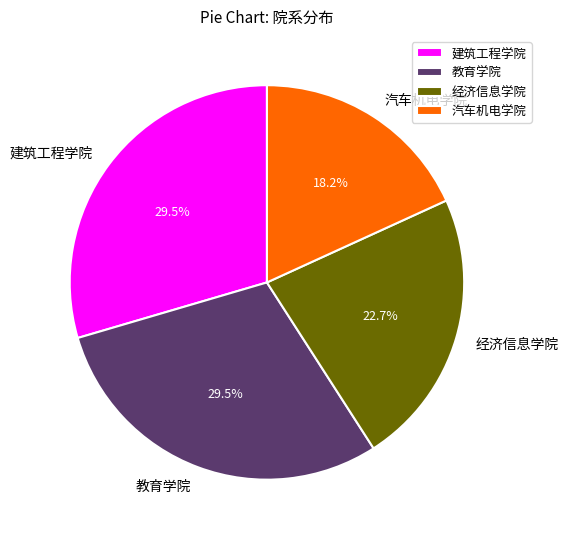

To the nearest percent, what portion does 汽车机电学院 represent?

18%